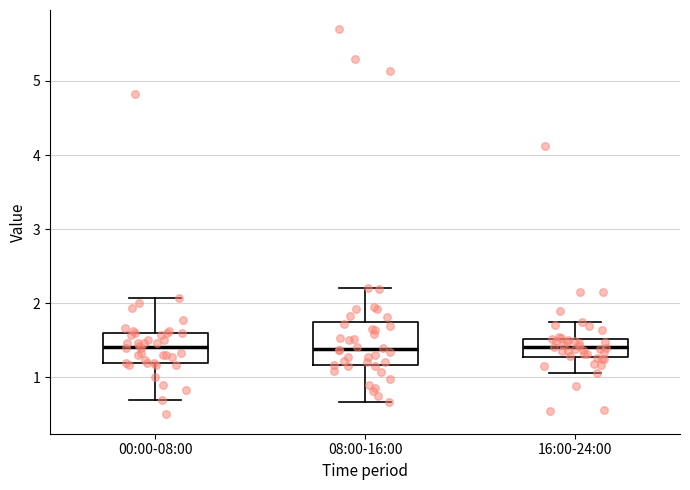

Reading left to right, read every box against the y-axis: the position of its median line, the range the box covers, and the ends of its whiskers. The values are not printed on the chart, so give them approximately, as read against the axis.

00:00-08:00: median 1.4, box 1.2 to 1.6, whiskers 0.7 to 2.1
08:00-16:00: median 1.4, box 1.2 to 1.7, whiskers 0.7 to 2.2
16:00-24:00: median 1.4, box 1.3 to 1.5, whiskers 1.1 to 1.7